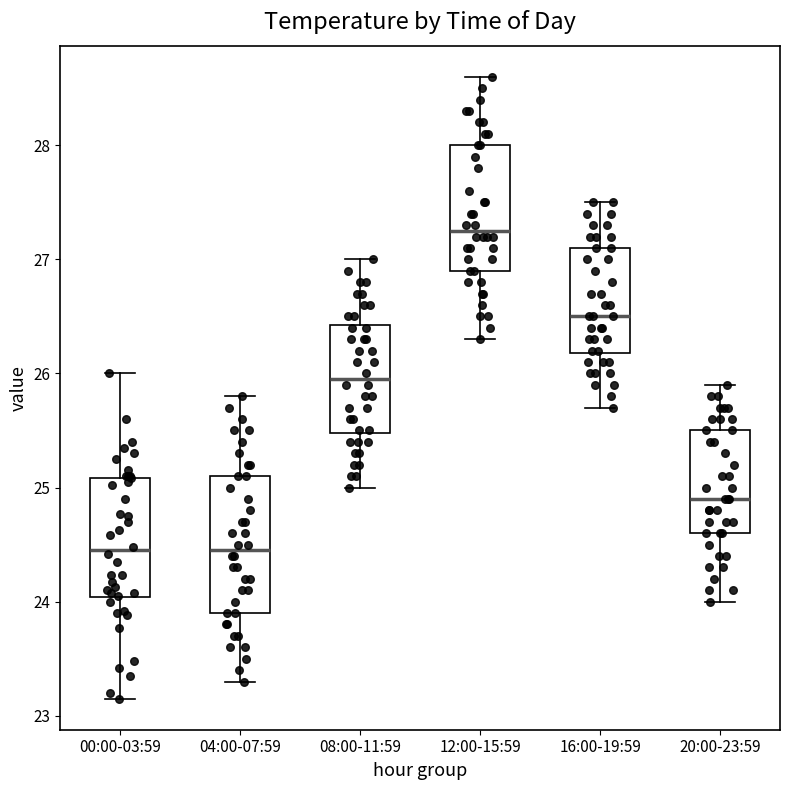

Reading left to right, read every box against the y-axis: the position of its median line, the range the box covers, and the ends of its whiskers. The values are not printed on the chart, so give them approximately, as read against the axis.

00:00-03:59: median 24.5, box 24.0 to 25.1, whiskers 23.2 to 26.0
04:00-07:59: median 24.5, box 23.9 to 25.1, whiskers 23.3 to 25.8
08:00-11:59: median 26.0, box 25.5 to 26.4, whiskers 25.0 to 27.0
12:00-15:59: median 27.3, box 26.9 to 28.0, whiskers 26.3 to 28.6
16:00-19:59: median 26.5, box 26.2 to 27.1, whiskers 25.7 to 27.5
20:00-23:59: median 24.9, box 24.6 to 25.5, whiskers 24.0 to 25.9